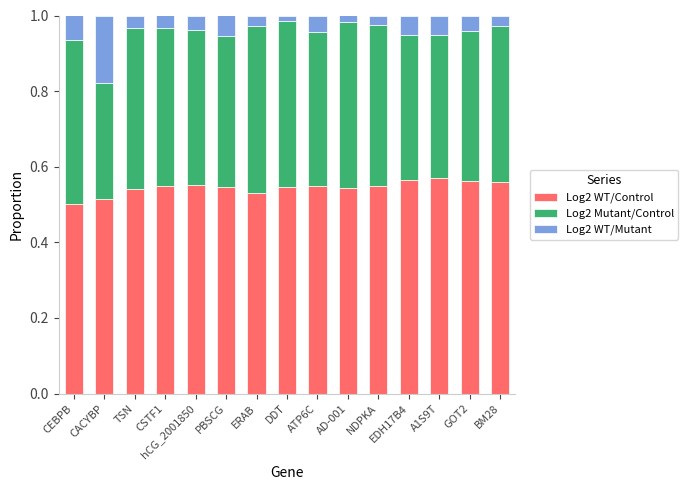

What is the sum of the Log2 WT/Control values at hCG_2001850 and CEBPB?

1.1